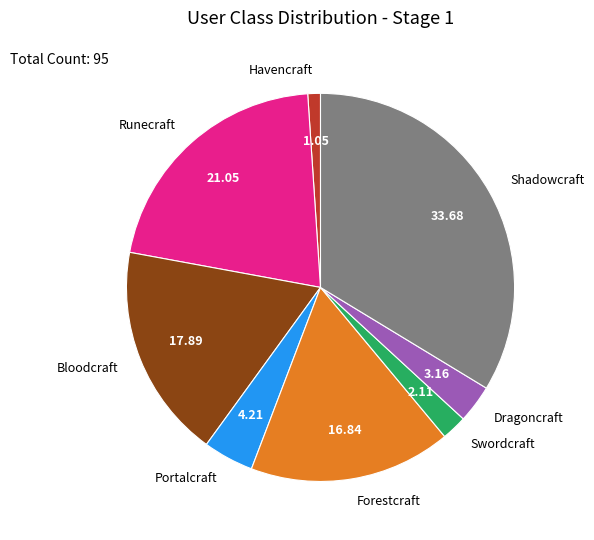

Rank the categories by value from highest to lowest.

Shadowcraft, Runecraft, Bloodcraft, Forestcraft, Portalcraft, Dragoncraft, Swordcraft, Havencraft